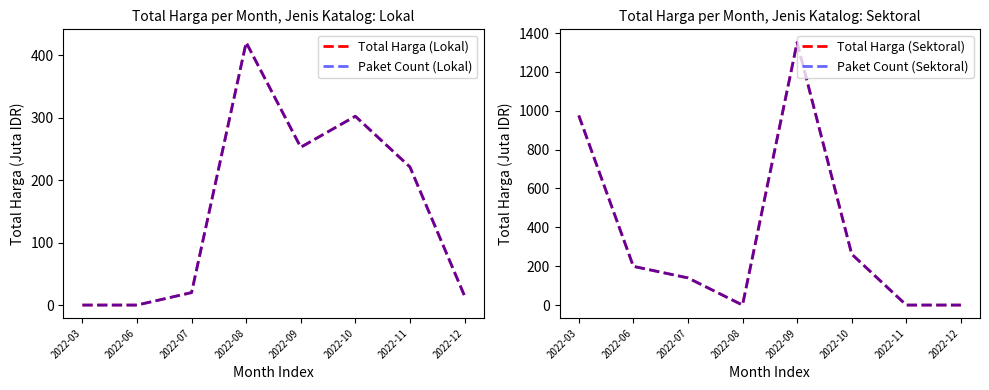

Between which two adjacent categories do Paket Count (Lokal) and Paket Count (Sektoral) first intersect?

2022-07 and 2022-08